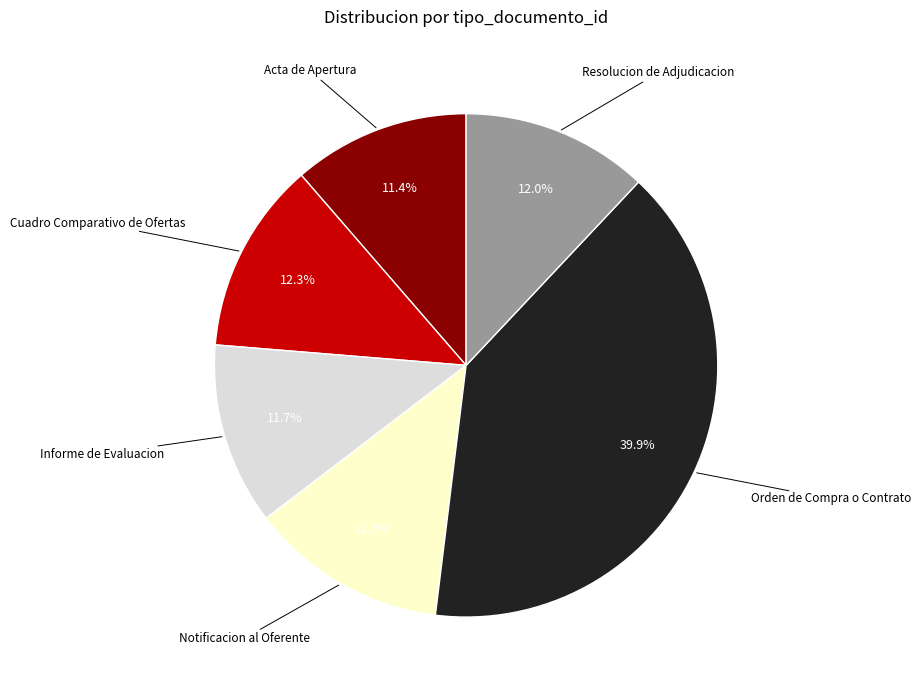

How many segments does this pie chart have?

6